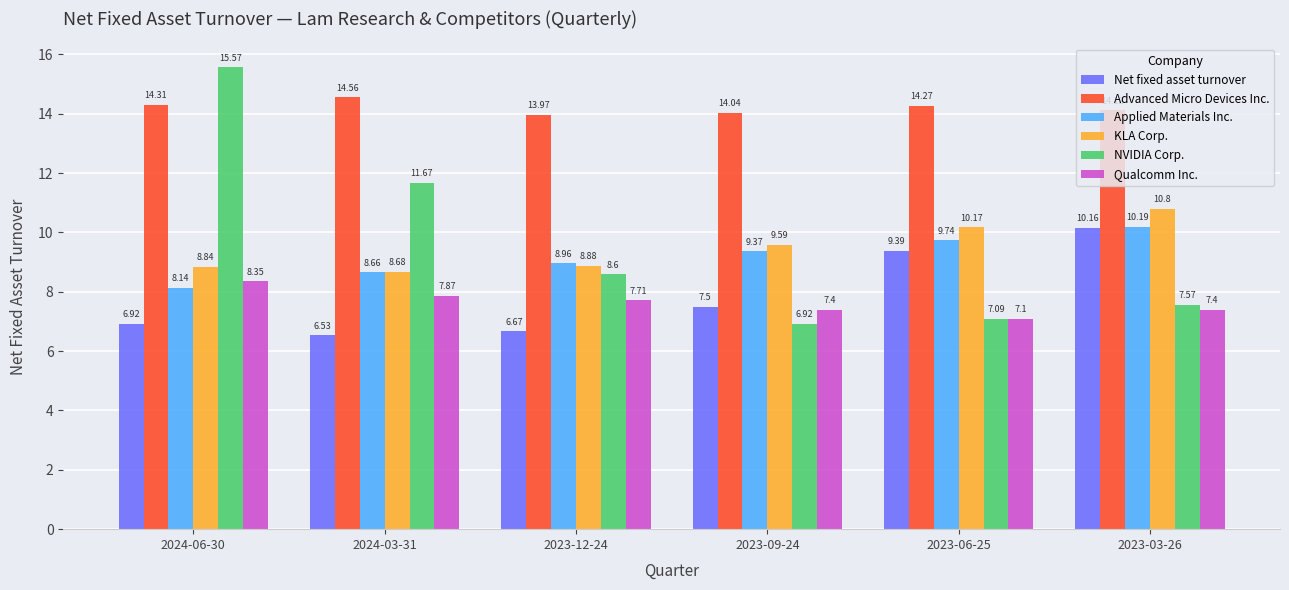

How many bars are there in each group?

6